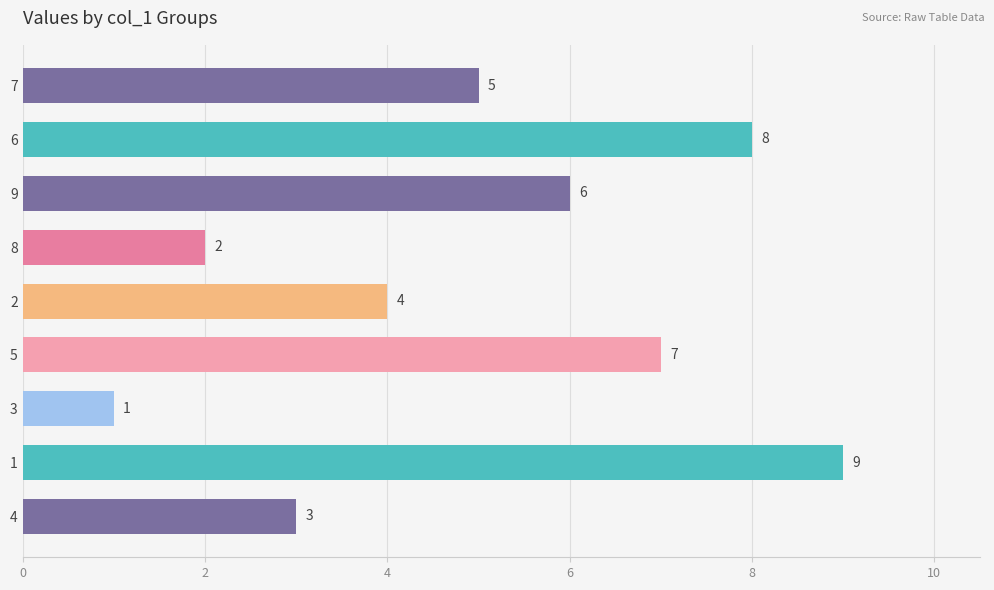

Is it true that the value at 5 is 7?

True